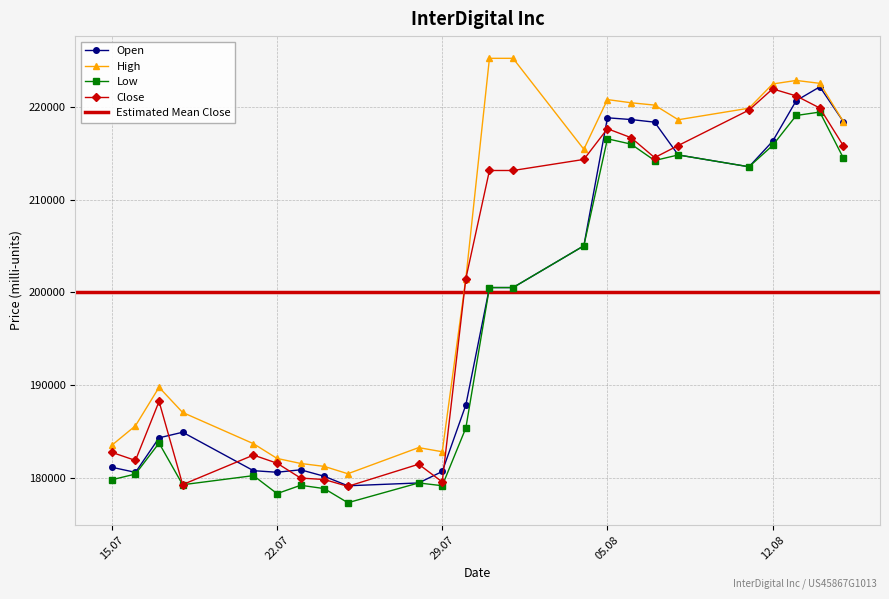

In Open, how many points are higher than both neighbors (excluding endpoints)?

4